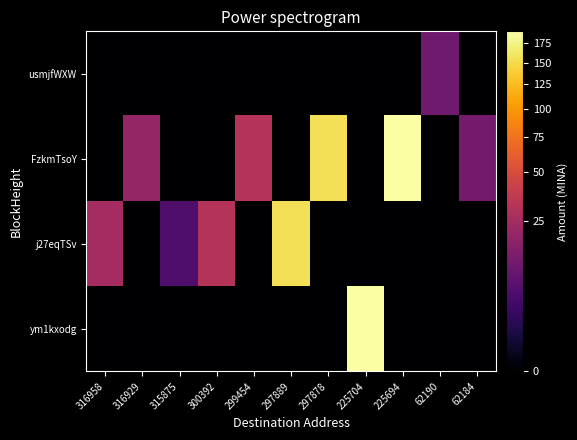

Reading left to right, what are all the values shown in this chart?

ym1kxodg: 316958=0.0	316929=0.0	315875=0.0	300392=0.0	299454=0.0	297889=0.0	297878=0.0	225704=190.9	225694=0.0	62190=0.0	62184=0.0
j27eqTSv: 316958=24.9	316929=0.0	315875=5.0	300392=30.9	299454=0.0	297889=155.0	297878=0.0	225704=0.0	225694=0.0	62190=0.0	62184=0.0
FzkmTsoY: 316958=0.0	316929=20.0	315875=0.0	300392=0.0	299454=31.0	297889=0.0	297878=155.0	225704=0.0	225694=191.0	62190=0.0	62184=11.4
usmjfWXW: 316958=0.0	316929=0.0	315875=0.0	300392=0.0	299454=0.0	297889=0.0	297878=0.0	225704=0.0	225694=0.0	62190=10.4	62184=0.0